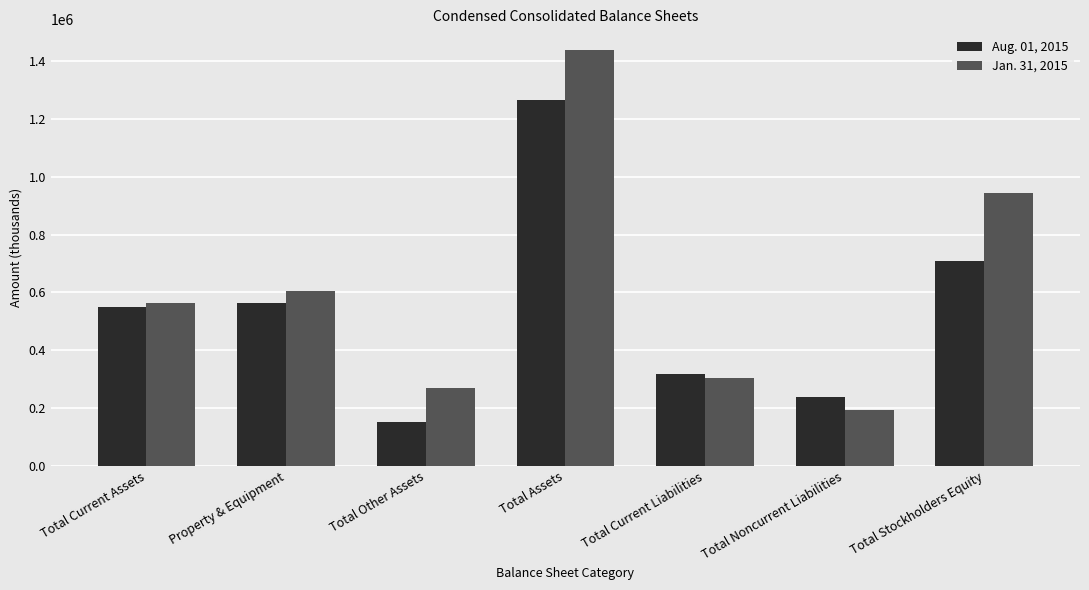

Reading left to right, what are all the values shown in this chart?

Aug. 01, 2015: 550977	563583	151226	1265786	316018	239563	710205
Jan. 31, 2015: 562959	606147	269475	1438581	302930	192030	943621